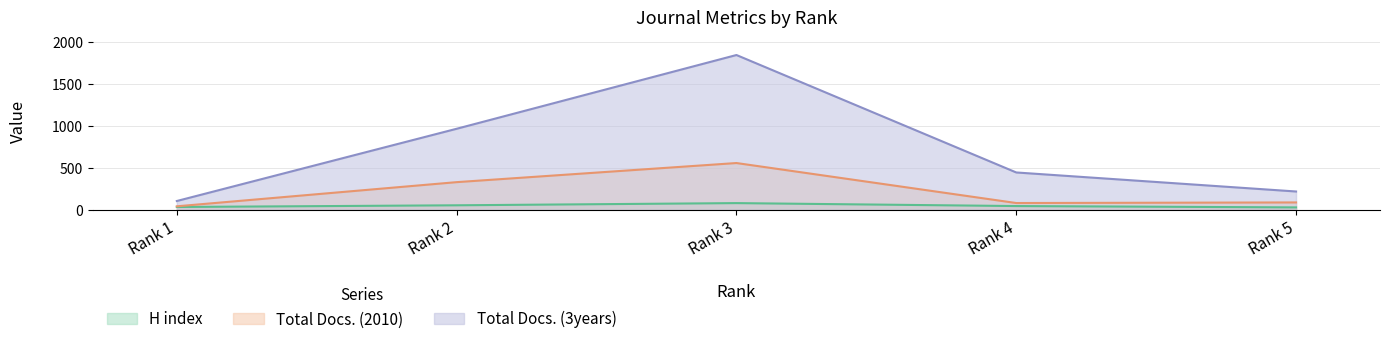

Between Rank 3 and Rank 5, which series saw the biggest shift?

Total Docs. (3years)